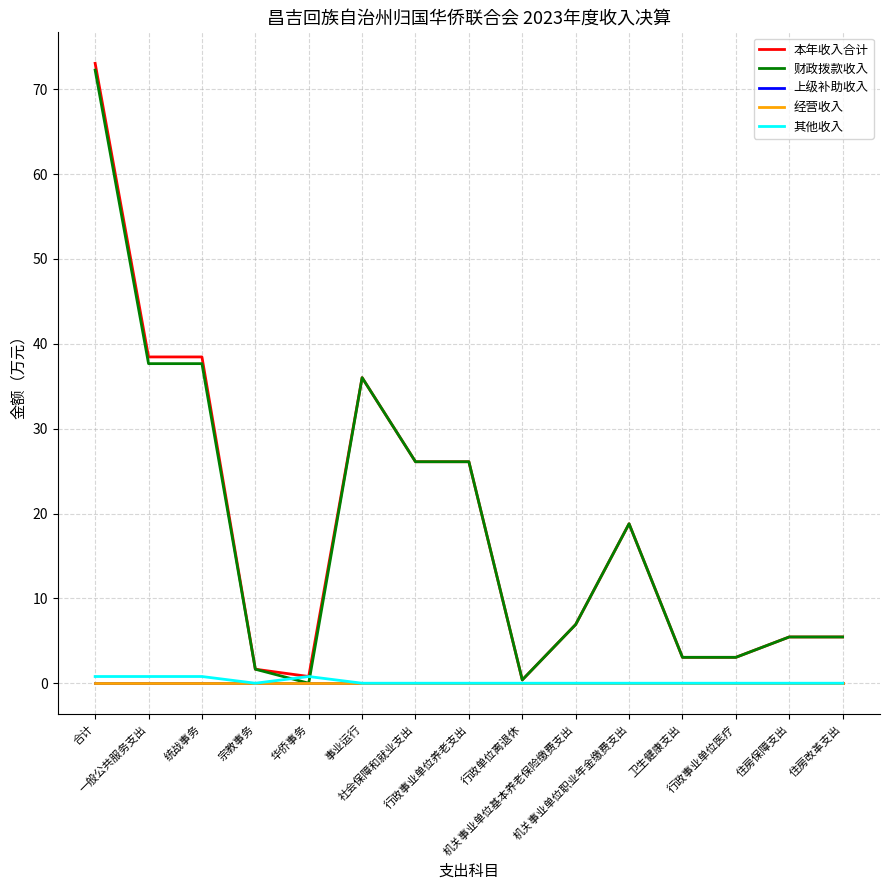

Reading left to right, what are all the values shown in this chart?

本年收入合计: 合计=73.0	一般公共服务支出=38.5	统战事务=38.5	宗教事务=1.6	华侨事务=0.8	事业运行=36.0	社会保障和就业支出=26.1	行政事业单位养老支出=26.1	行政单位离退休=0.4	机关事业单位基本养老保险缴费支出=6.9	机关事业单位职业年金缴费支出=18.8	卫生健康支出=3.0	行政事业单位医疗=3.0	住房保障支出=5.5	住房改革支出=5.5
财政拨款收入: 合计=72.2	一般公共服务支出=37.7	统战事务=37.7	宗教事务=1.6	华侨事务=0.0	事业运行=36.0	社会保障和就业支出=26.1	行政事业单位养老支出=26.1	行政单位离退休=0.4	机关事业单位基本养老保险缴费支出=6.9	机关事业单位职业年金缴费支出=18.8	卫生健康支出=3.0	行政事业单位医疗=3.0	住房保障支出=5.5	住房改革支出=5.5
上级补助收入: 合计=0.0	一般公共服务支出=0.0	统战事务=0.0	宗教事务=0.0	华侨事务=0.0	事业运行=0.0	社会保障和就业支出=0.0	行政事业单位养老支出=0.0	行政单位离退休=0.0	机关事业单位基本养老保险缴费支出=0.0	机关事业单位职业年金缴费支出=0.0	卫生健康支出=0.0	行政事业单位医疗=0.0	住房保障支出=0.0	住房改革支出=0.0
经营收入: 合计=0.0	一般公共服务支出=0.0	统战事务=0.0	宗教事务=0.0	华侨事务=0.0	事业运行=0.0	社会保障和就业支出=0.0	行政事业单位养老支出=0.0	行政单位离退休=0.0	机关事业单位基本养老保险缴费支出=0.0	机关事业单位职业年金缴费支出=0.0	卫生健康支出=0.0	行政事业单位医疗=0.0	住房保障支出=0.0	住房改革支出=0.0
其他收入: 合计=0.8	一般公共服务支出=0.8	统战事务=0.8	宗教事务=0.0	华侨事务=0.8	事业运行=0.0	社会保障和就业支出=0.0	行政事业单位养老支出=0.0	行政单位离退休=0.0	机关事业单位基本养老保险缴费支出=0.0	机关事业单位职业年金缴费支出=0.0	卫生健康支出=0.0	行政事业单位医疗=0.0	住房保障支出=0.0	住房改革支出=0.0